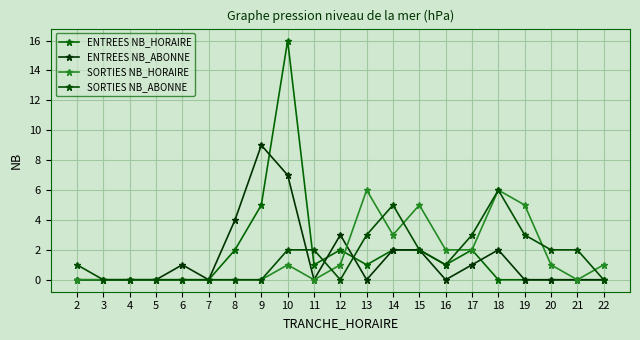

Reading right to left, transcribe all the data shown in this chart.

ENTREES NB_HORAIRE: 22=0	21=0	20=0	19=0	18=0	17=2	16=1	15=2	14=2	13=1	12=2	11=1	10=16	9=5	8=2	7=0	6=0	5=0	4=0	3=0	2=0
ENTREES NB_ABONNE: 22=0	21=0	20=0	19=0	18=2	17=1	16=0	15=2	14=2	13=0	12=3	11=0	10=7	9=9	8=4	7=0	6=1	5=0	4=0	3=0	2=0
SORTIES NB_HORAIRE: 22=1	21=0	20=1	19=5	18=6	17=2	16=2	15=5	14=3	13=6	12=1	11=0	10=1	9=0	8=0	7=0	6=0	5=0	4=0	3=0	2=0
SORTIES NB_ABONNE: 22=0	21=2	20=2	19=3	18=6	17=3	16=1	15=2	14=5	13=3	12=0	11=2	10=2	9=0	8=0	7=0	6=0	5=0	4=0	3=0	2=1